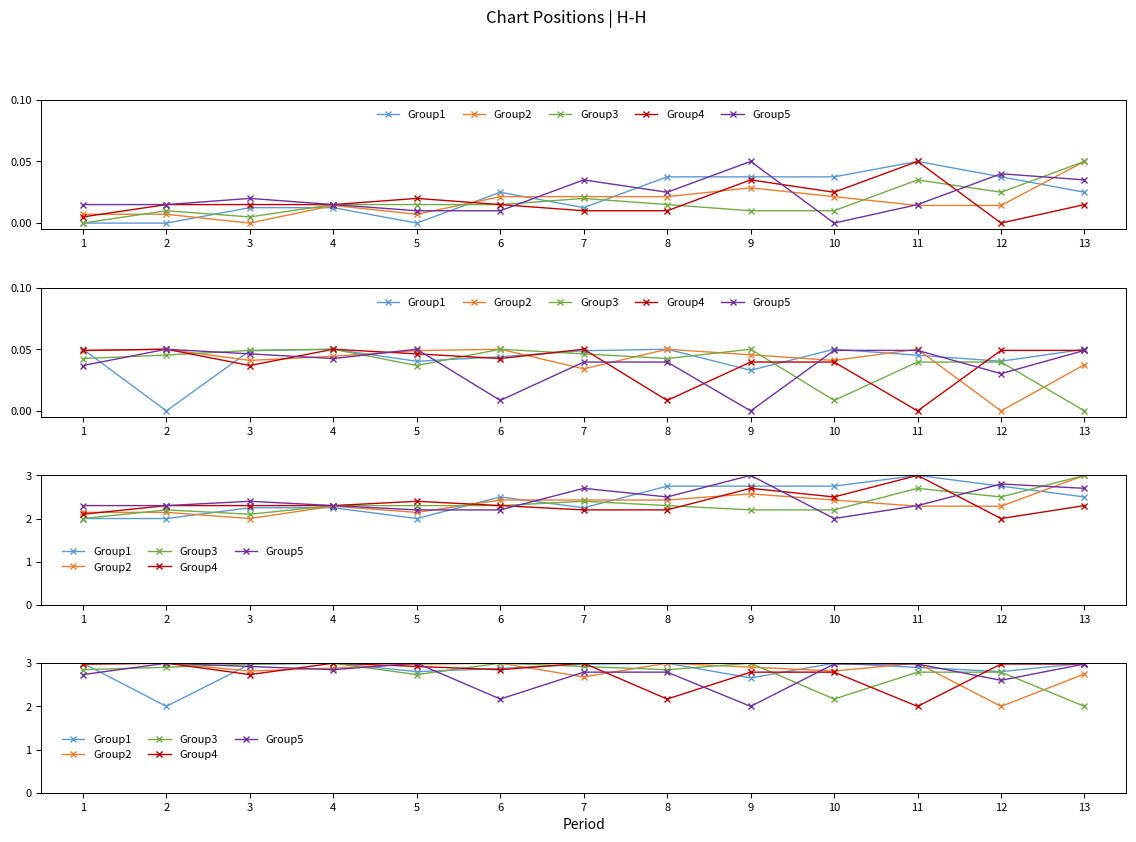

Is the value of Group2 at 9 greater than the value of Group4 at 1?

No